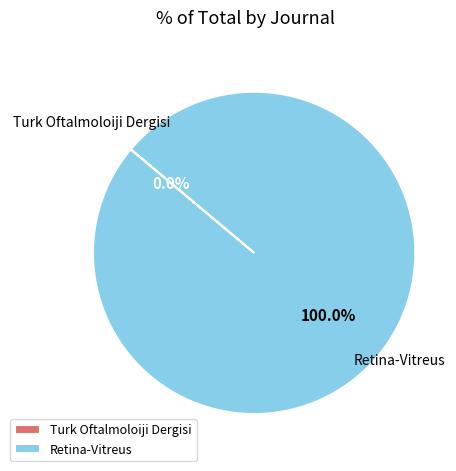

True or false: Retina-Vitreus accounts for 100% of the total.

True